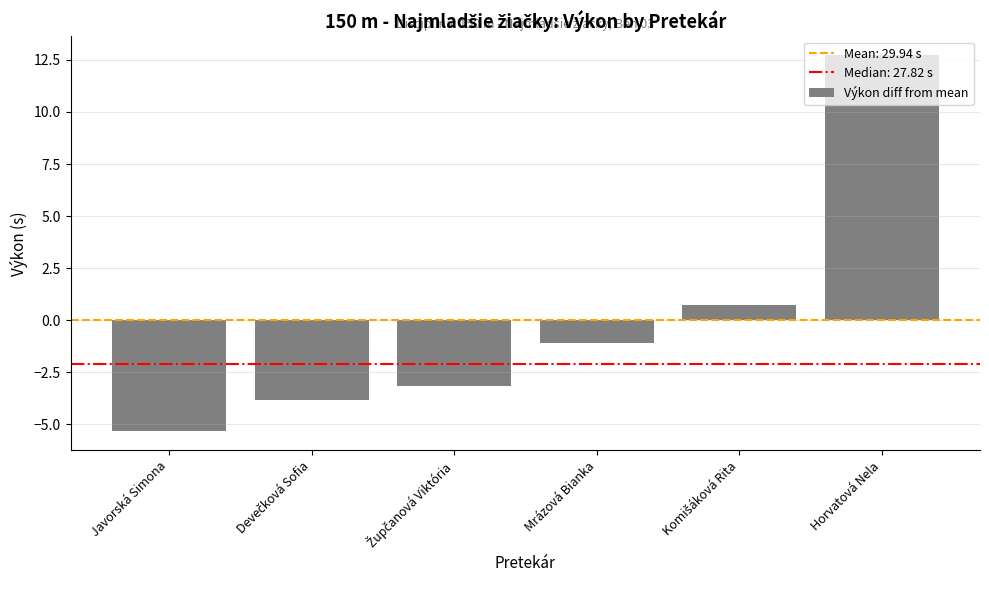

How many bars are there in total?

6